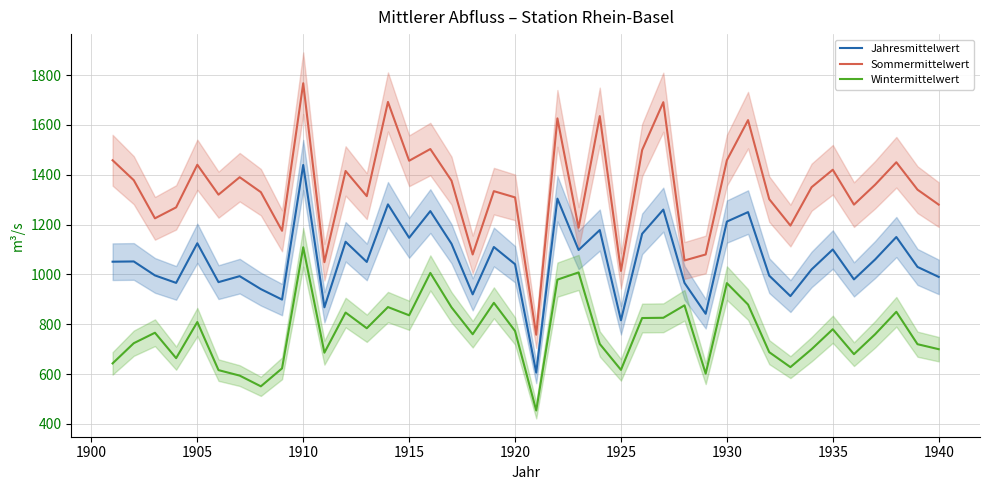

Reading left to right, what are all the values shown in this chart?

Jahresmittelwert: 1051	1052	996	966	1125	969	993	941	899	1439	868	1131	1050	1281	1147	1254	1123	920	1110	1041	606	1304	1098	1178	816	1163	1260	966	842	1212	1250	995	913	1020	1100	980	1060	1150	1030	990
Sommermittelwert: 1458	1378	1225	1269	1440	1320	1390	1330	1175	1767	1049	1415	1314	1692	1456	1503	1376	1080	1334	1309	758	1626	1187	1635	1014	1499	1691	1056	1080	1458	1619	1302	1196	1350	1420	1280	1360	1450	1340	1280
Wintermittelwert: 643	724	766	664	809	616	594	551	623	1109	686	847	784	869	836	1006	868	760	886	773	454	979	1008	721	617	825	826	876	602	965	879	688	628	700	780	680	760	850	720	700